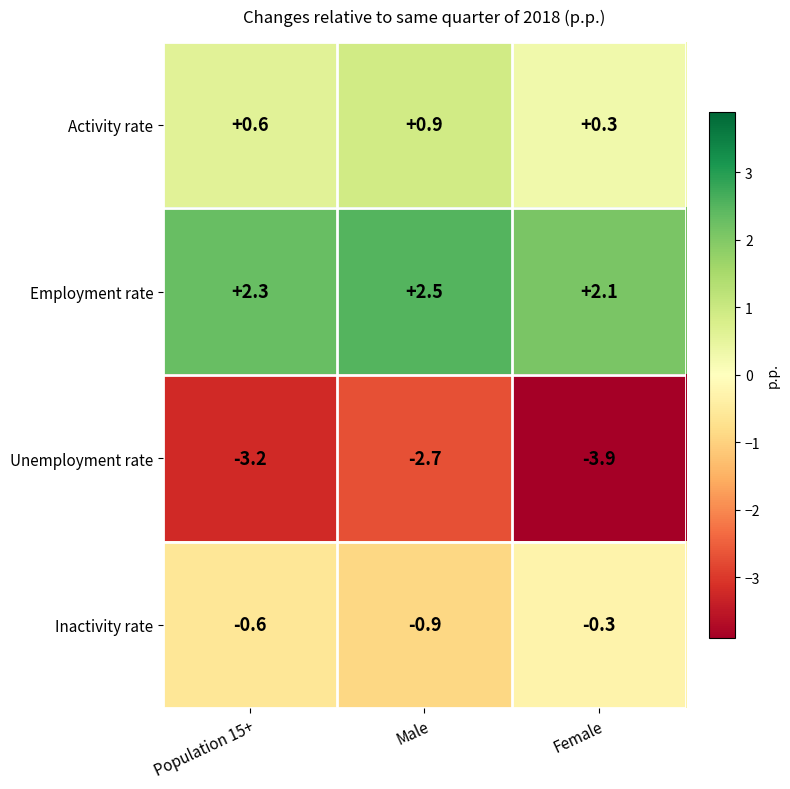

Is it true that Unemployment rate equals -3.2 at Population 15+?

True